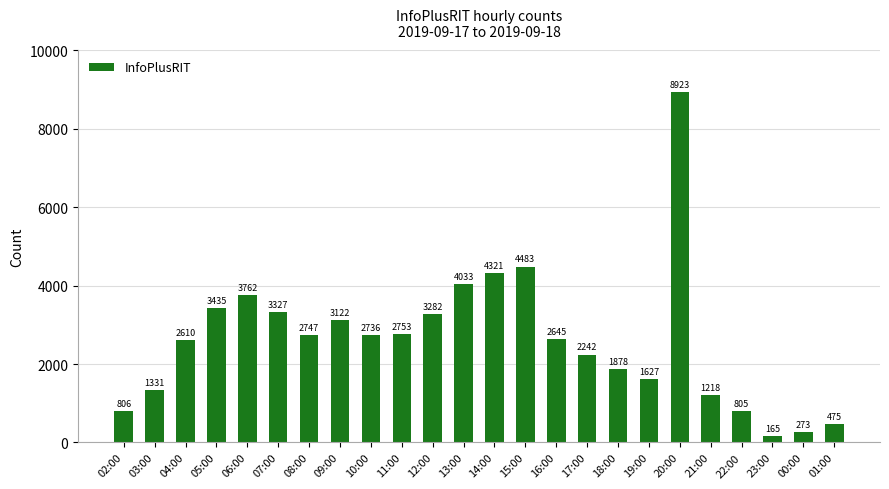

Reading left to right, what are all the values shown in this chart?

02:00=806	03:00=1331	04:00=2610	05:00=3435	06:00=3762	07:00=3327	08:00=2747	09:00=3122	10:00=2736	11:00=2753	12:00=3282	13:00=4033	14:00=4321	15:00=4483	16:00=2645	17:00=2242	18:00=1878	19:00=1627	20:00=8923	21:00=1218	22:00=805	23:00=165	00:00=273	01:00=475